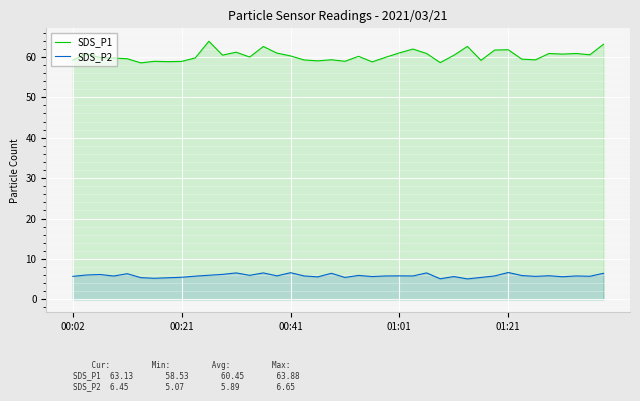

Which series has the widest spread of values?

SDS_P1